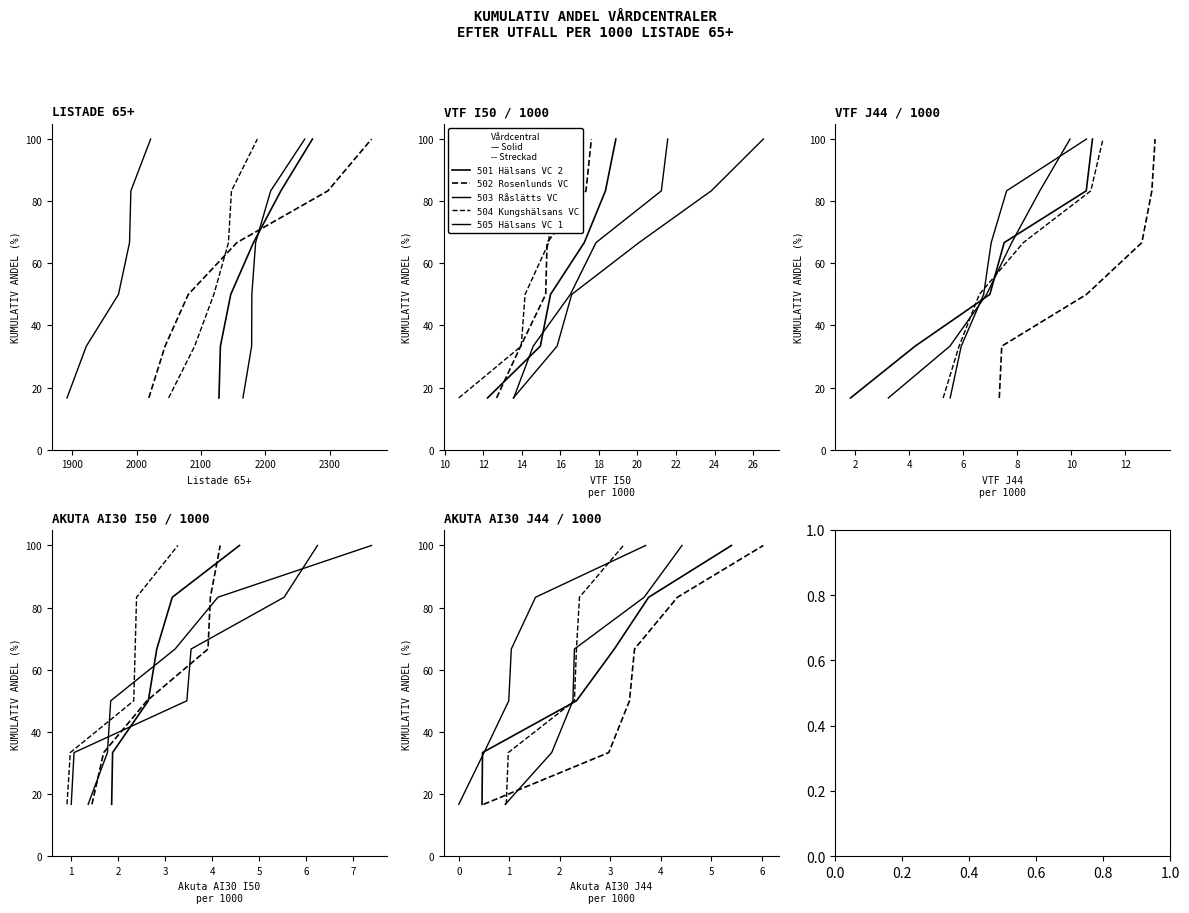

Is it true that 502 Rosenlunds VC equals 22.6 at 2200?

False